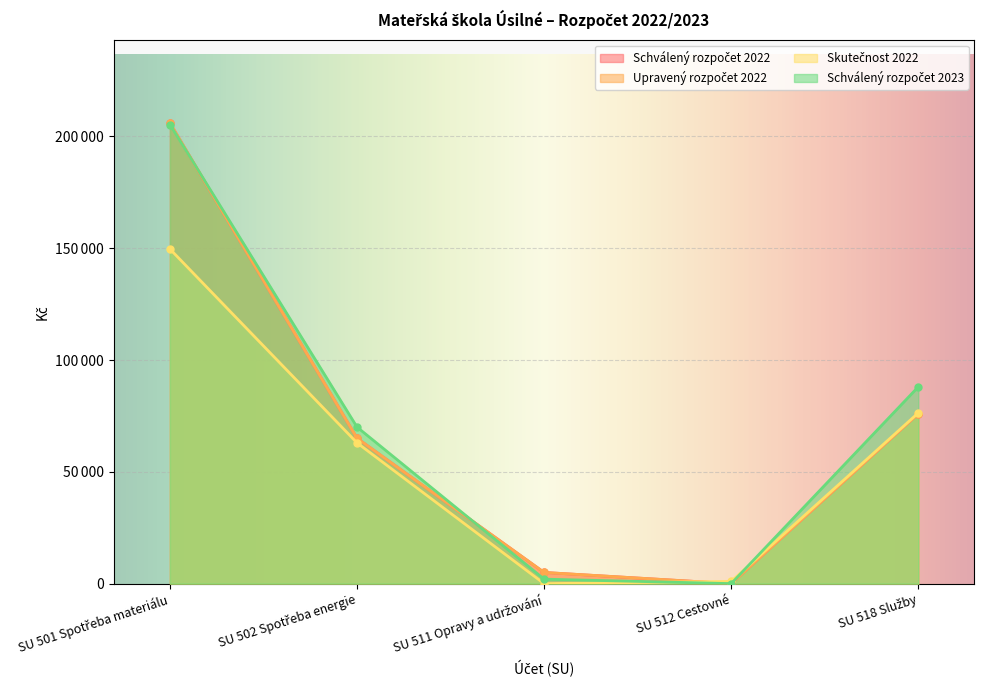

What are all the series names shown in the legend?

Schválený rozpočet 2022, Upravený rozpočet 2022, Skutečnost 2022, Schválený rozpočet 2023